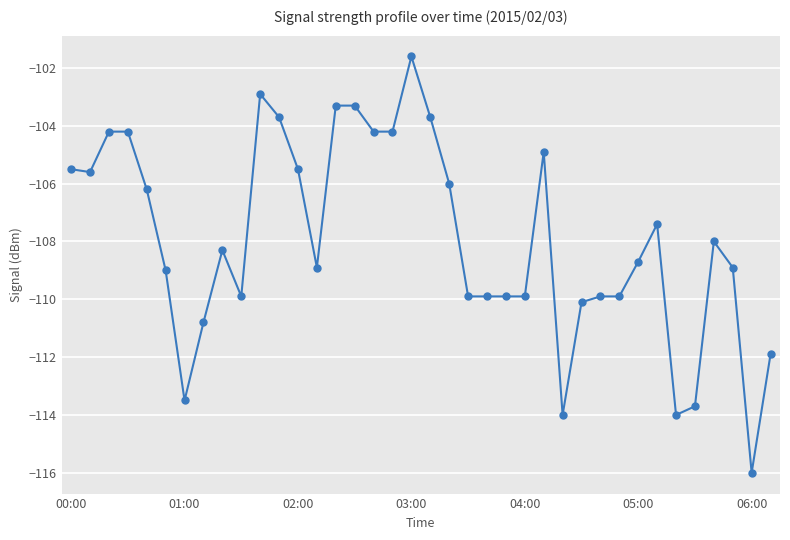

What is the average value?

-107.9